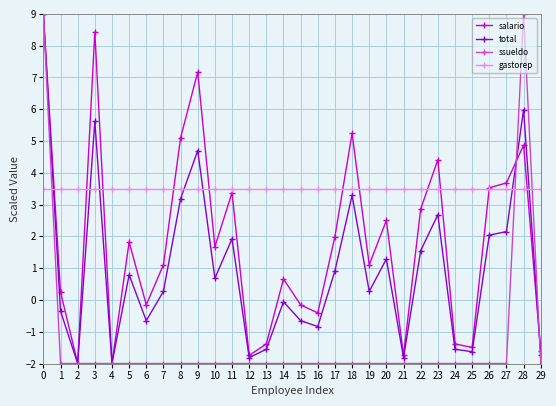

Rank the series at 19 from highest to lowest value.

gastorep, salario, total, ssueldo